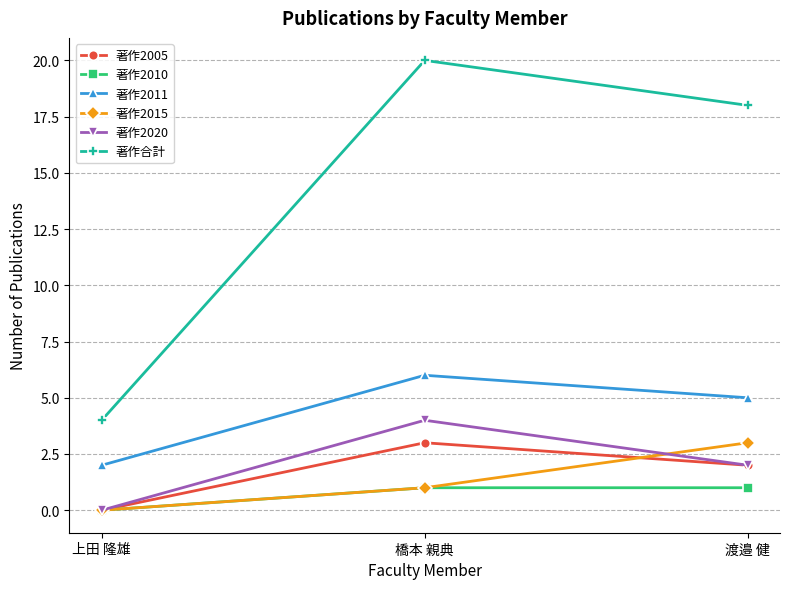

At which category is the sum across all series the highest?

橋本 親典